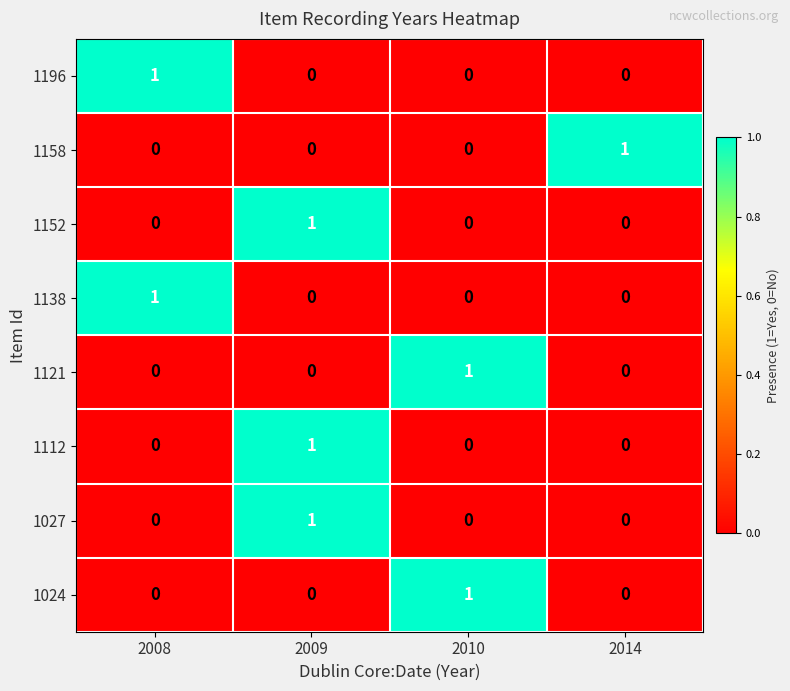

The 1112 series shows 1 at 2014. True or false?

False